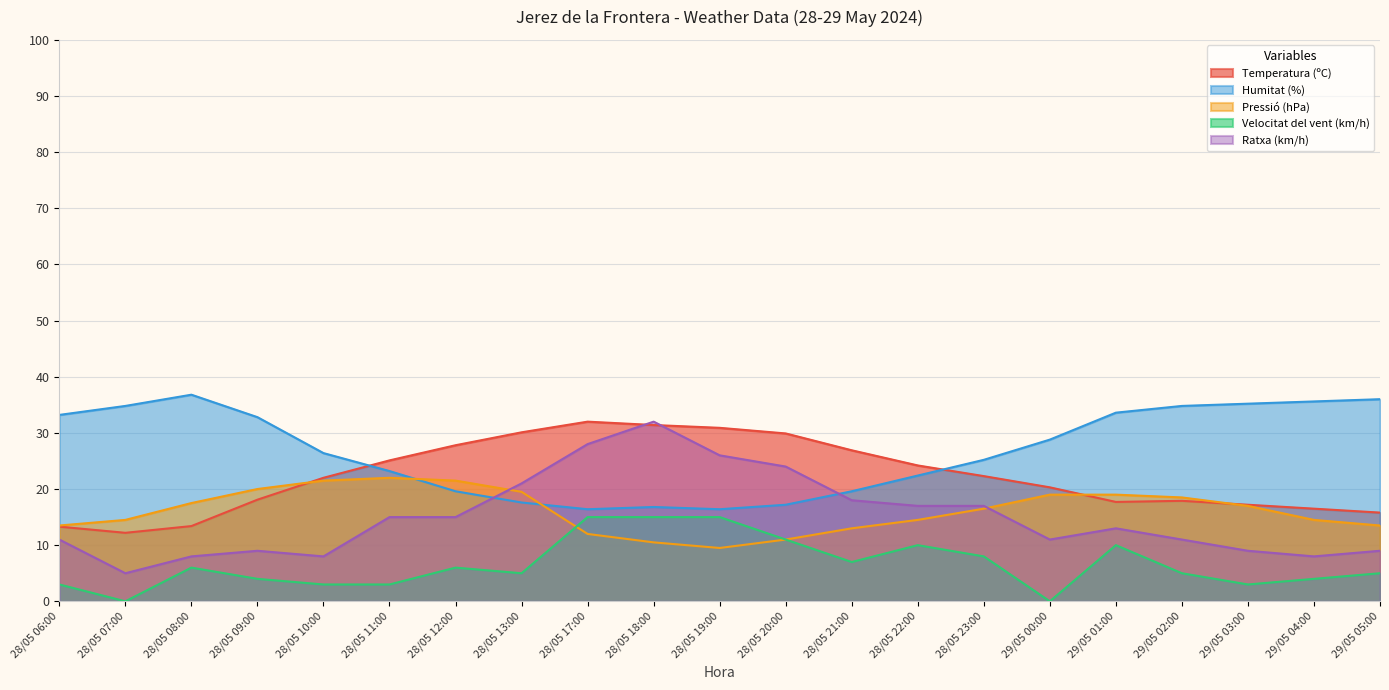

What are all the series names shown in the legend?

Temperatura (ºC), Humitat (%), Pressió (hPa), Velocitat del vent (km/h), Ratxa (km/h)